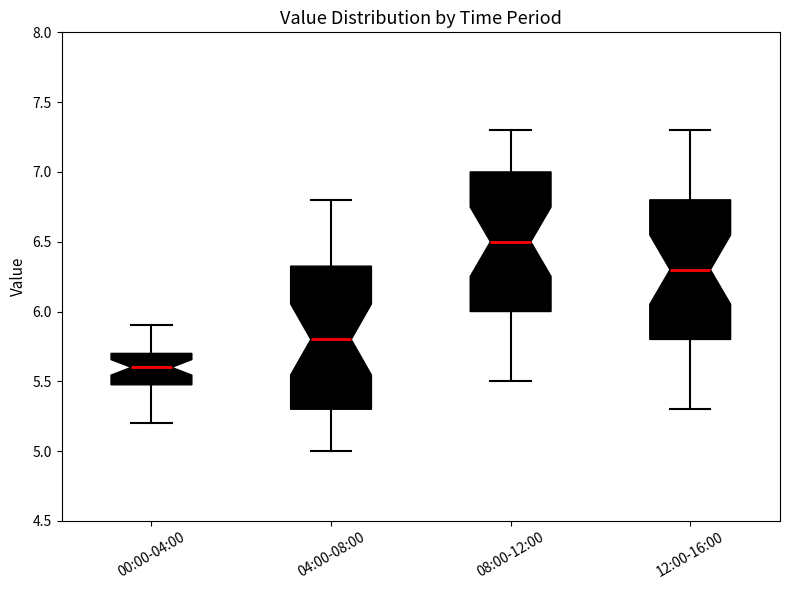

Where does the median line of the box for 12:00-16:00 sit on the y-axis? The values are not printed on the chart, so give them approximately, as read against the axis.

6.30